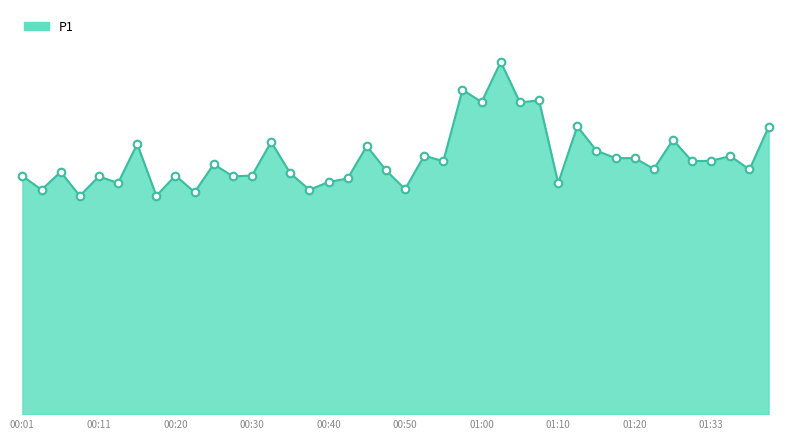

Does the chart have visible grid lines?

No